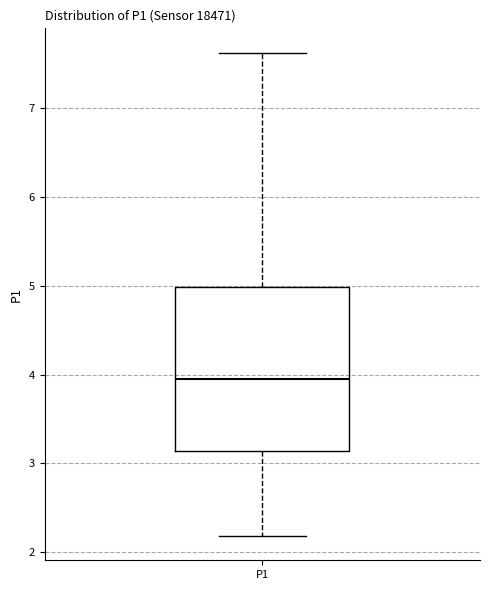

Where does the upper whisker of the box for P1 end on the y-axis? The values are not printed on the chart, so give them approximately, as read against the axis.

7.6